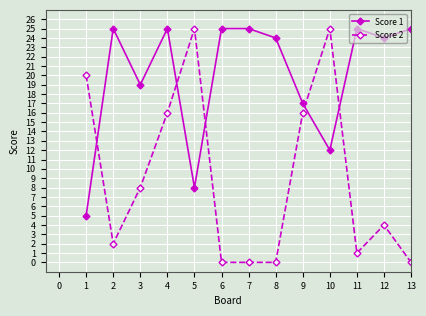

True or false: Score 1 has a value of 10 at 3.

False